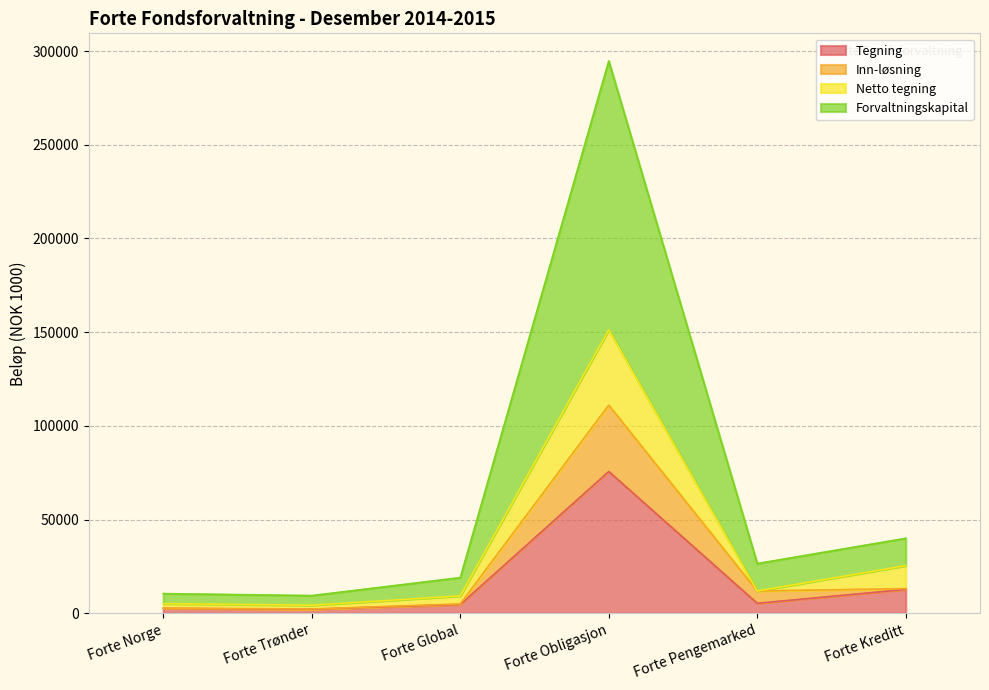

What are all the series names shown in the legend?

Tegning, Inn-løsning, Netto tegning, Forvaltningskapital